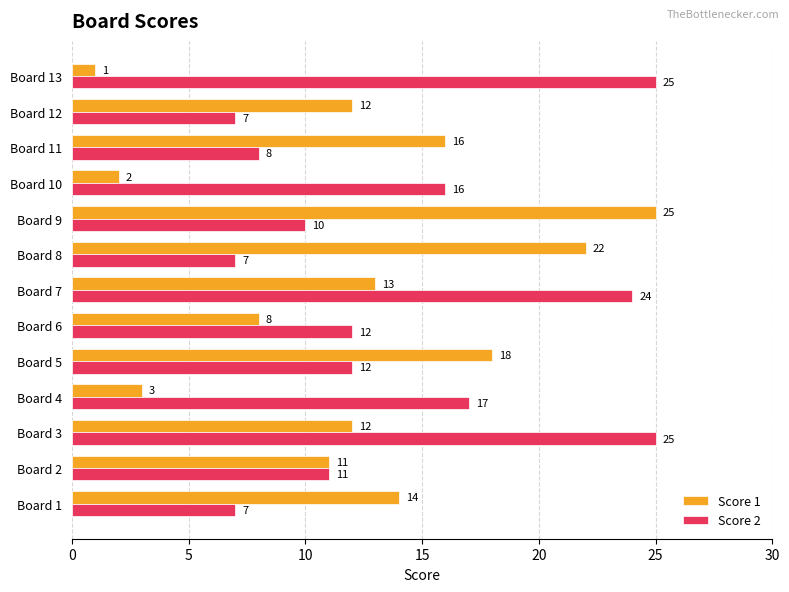

Rank the series at Board 7 from highest to lowest value.

Score 2, Score 1